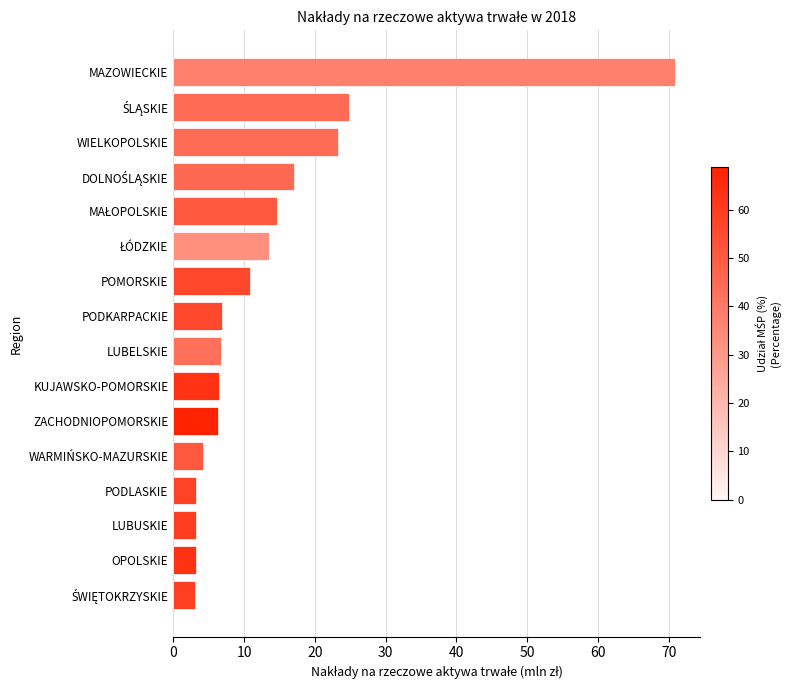

What is the difference between the maximum and minimum values?

67.8